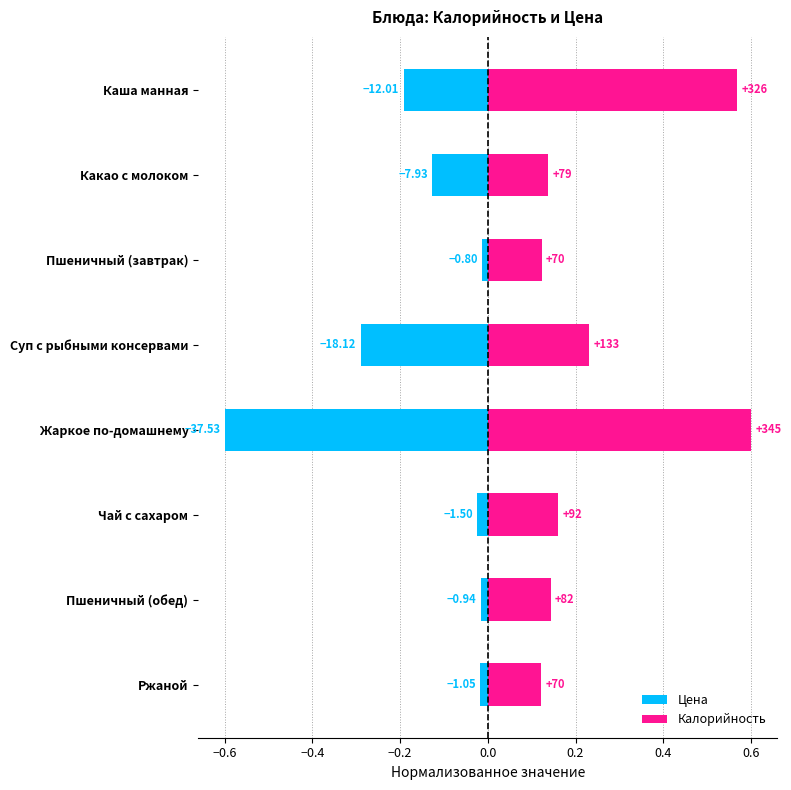

What is the total value across all series at Суп с рыбными консервами?

-0.1